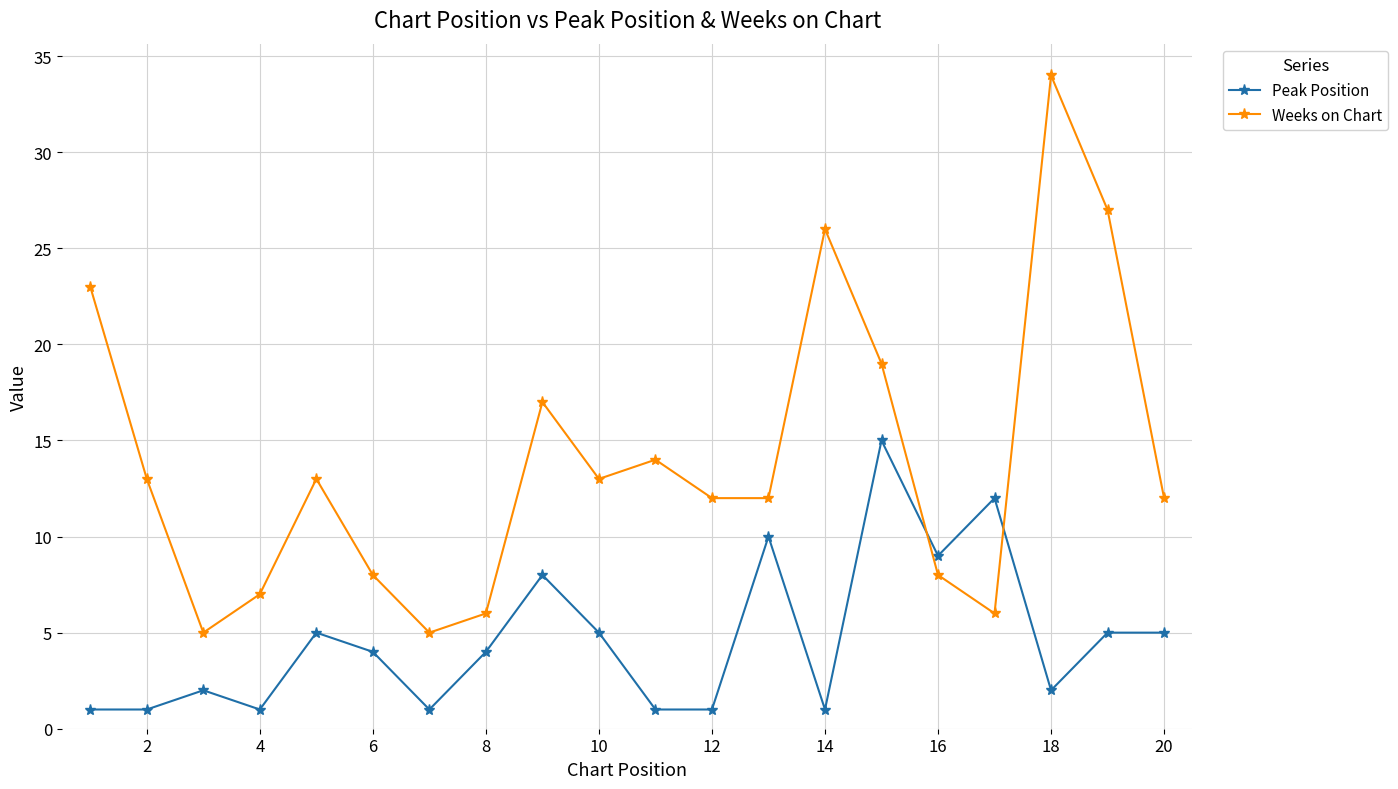

What is the minimum value for Weeks on Chart?

5